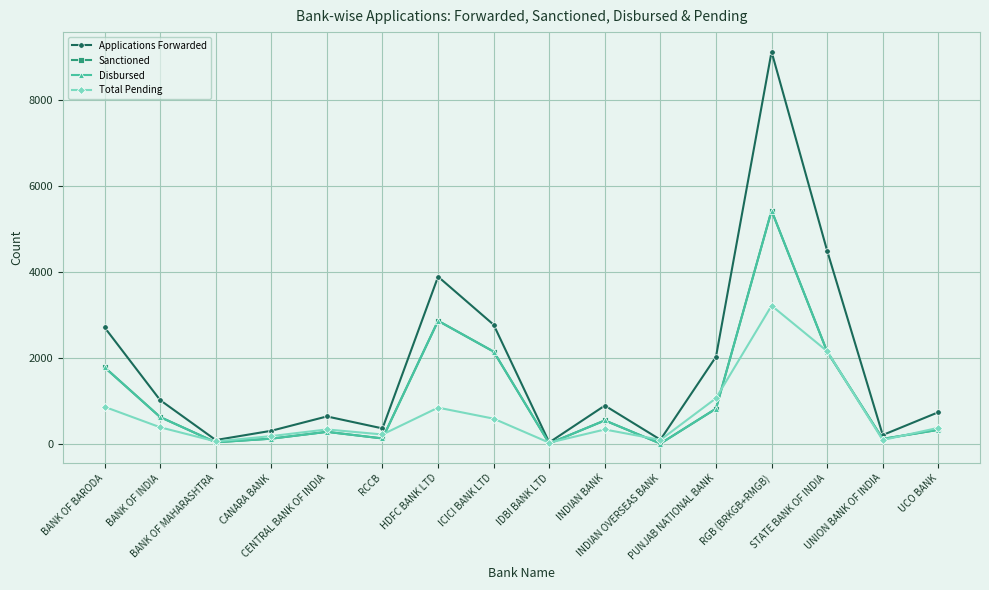

Rank the series by their maximum value, from lowest to highest.

Total Pending, Sanctioned, Disbursed, Applications Forwarded